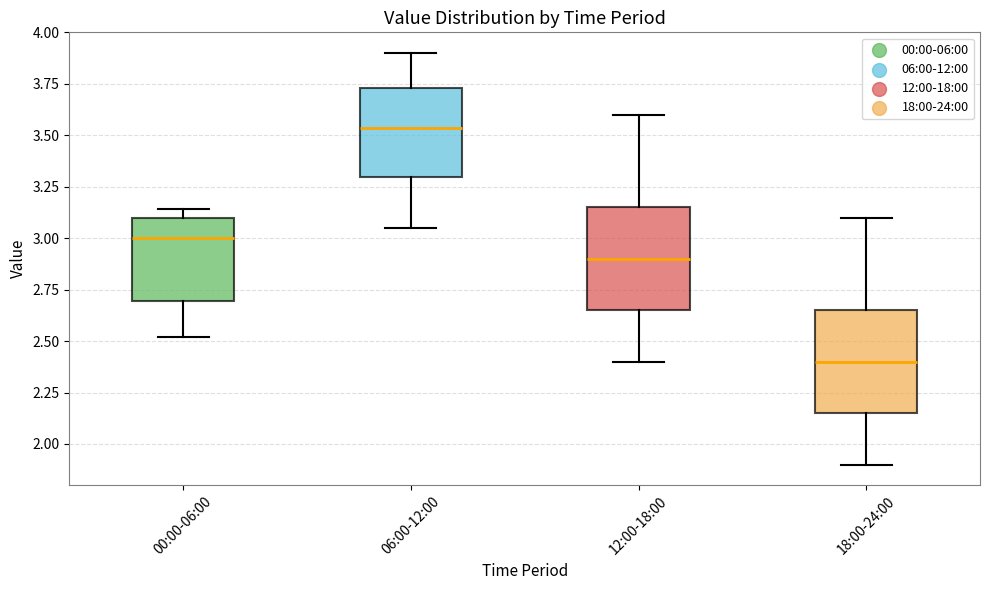

Which box has the lowest median line?

18:00-24:00